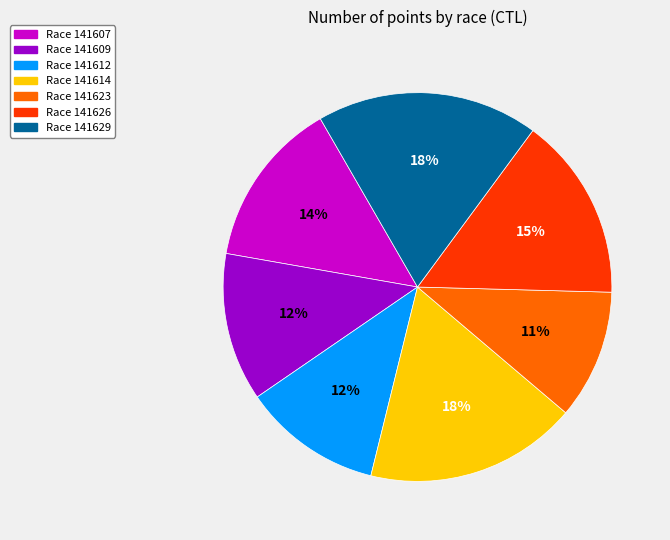

Does any single category account for the majority?

No